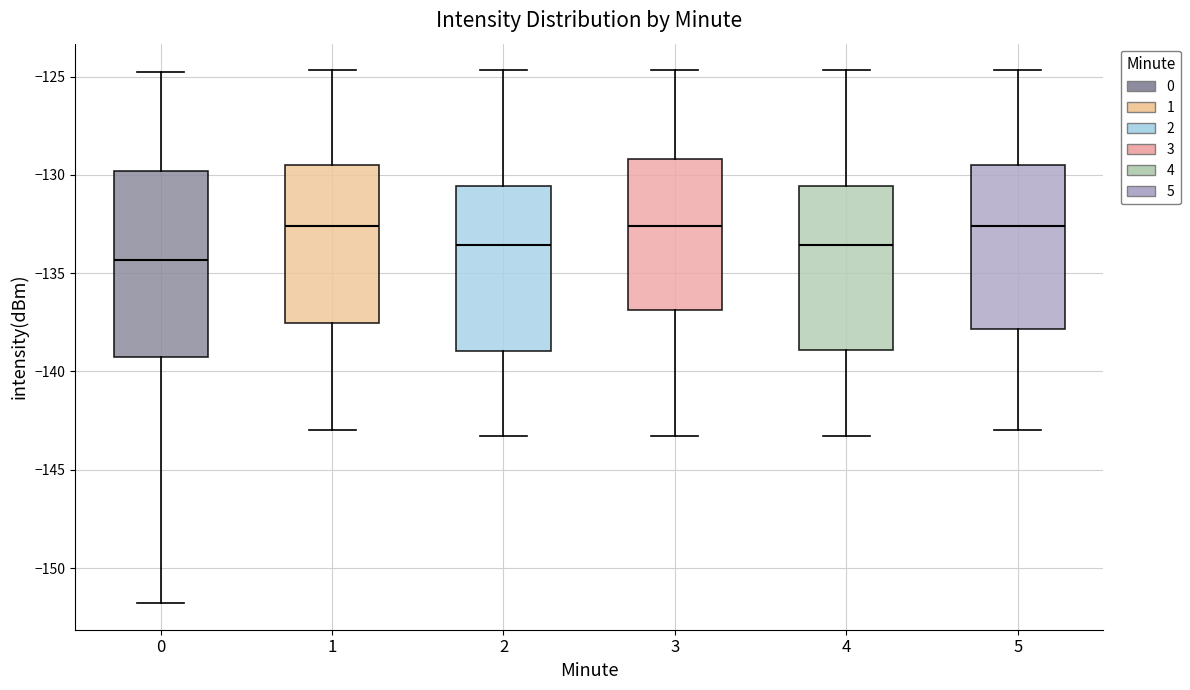

Where is the lower edge of the box at x = 3 on the y-axis? The values are not printed on the chart, so give them approximately, as read against the axis.

-137.0